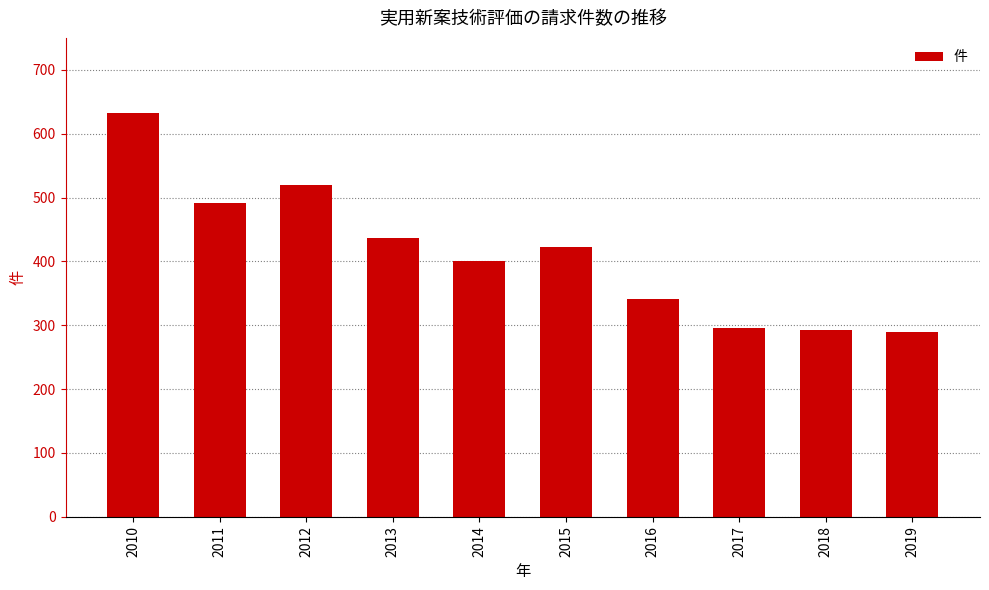

What is the greatest value displayed?

633